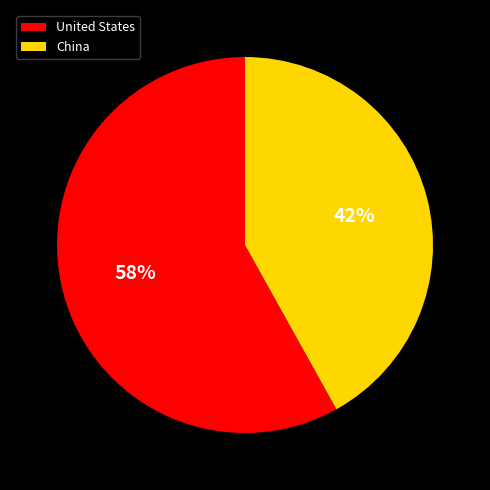

True or false: China accounts for 36% of the total.

False